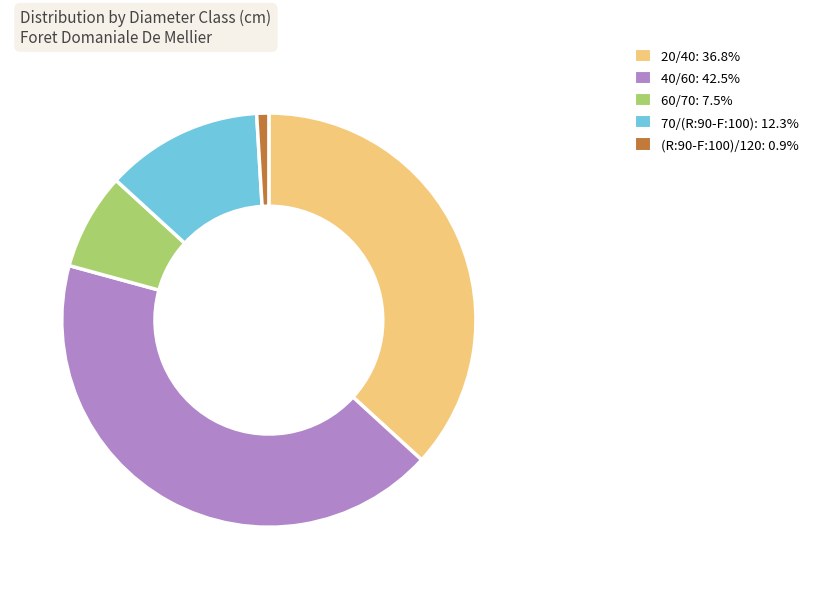

Count the number of slices in the pie.

5